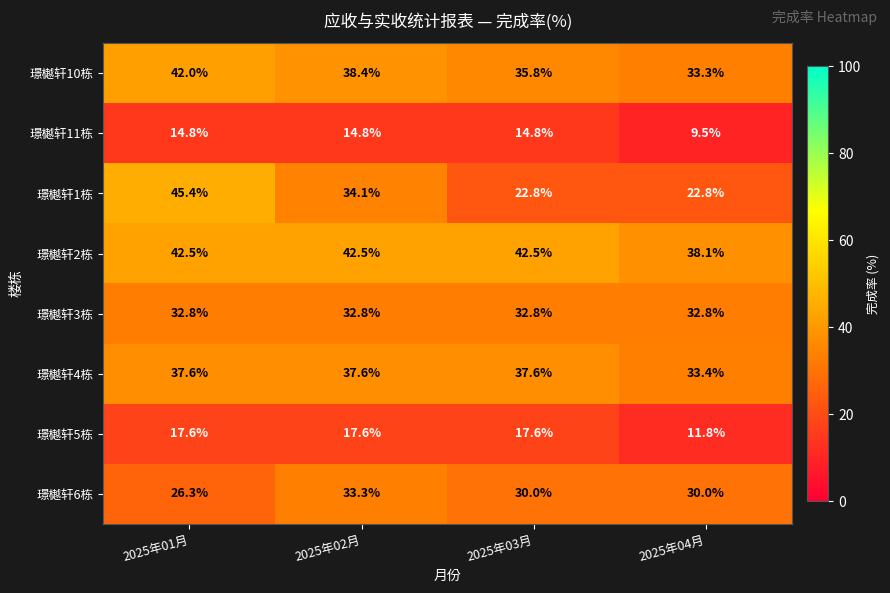

At which label does 璟樾轩1栋 first exceed 34?

2025年01月